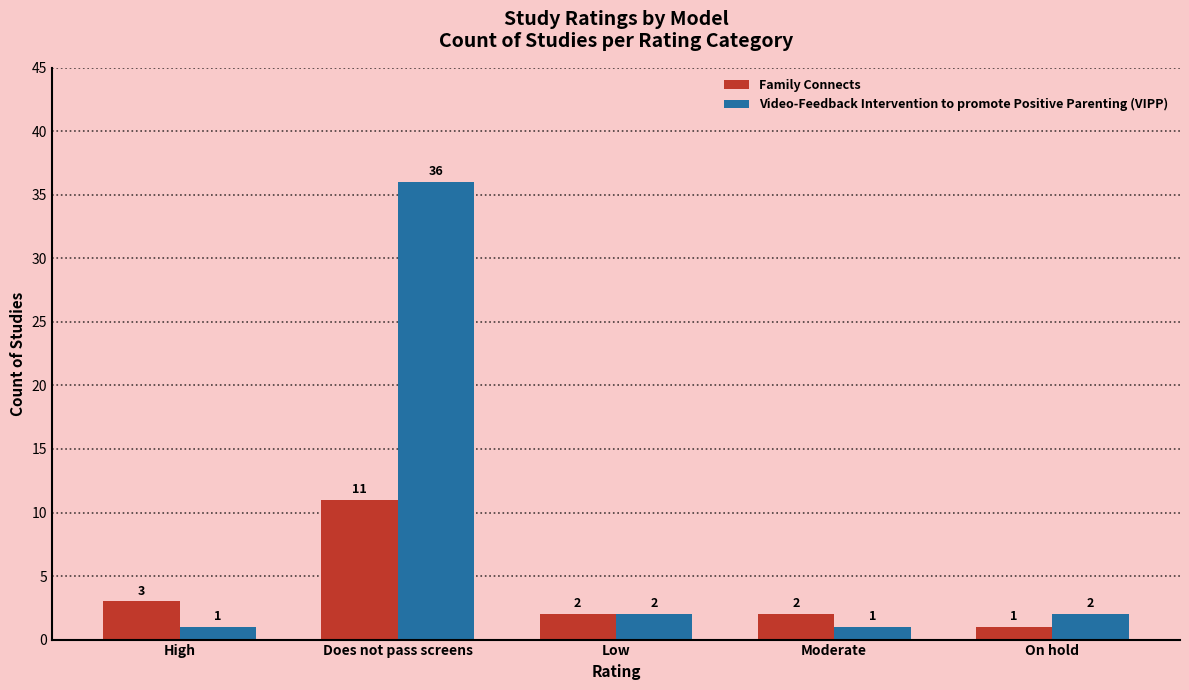

Rank the series by their average value, from lowest to highest.

Family Connects, Video-Feedback Intervention to promote Positive Parenting (VIPP)